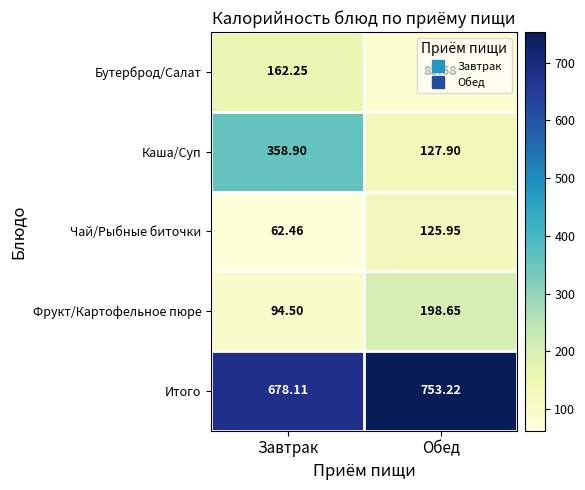

At how many categories does at least one series exceed 546?

2